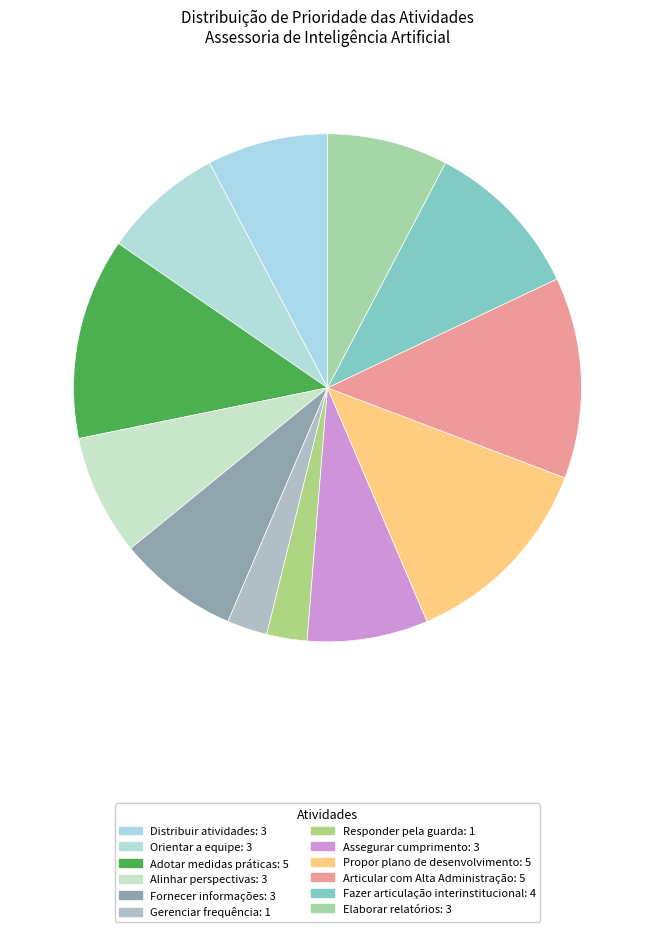

Is it true that Assegurar cumprimento is 8% of the pie?

True